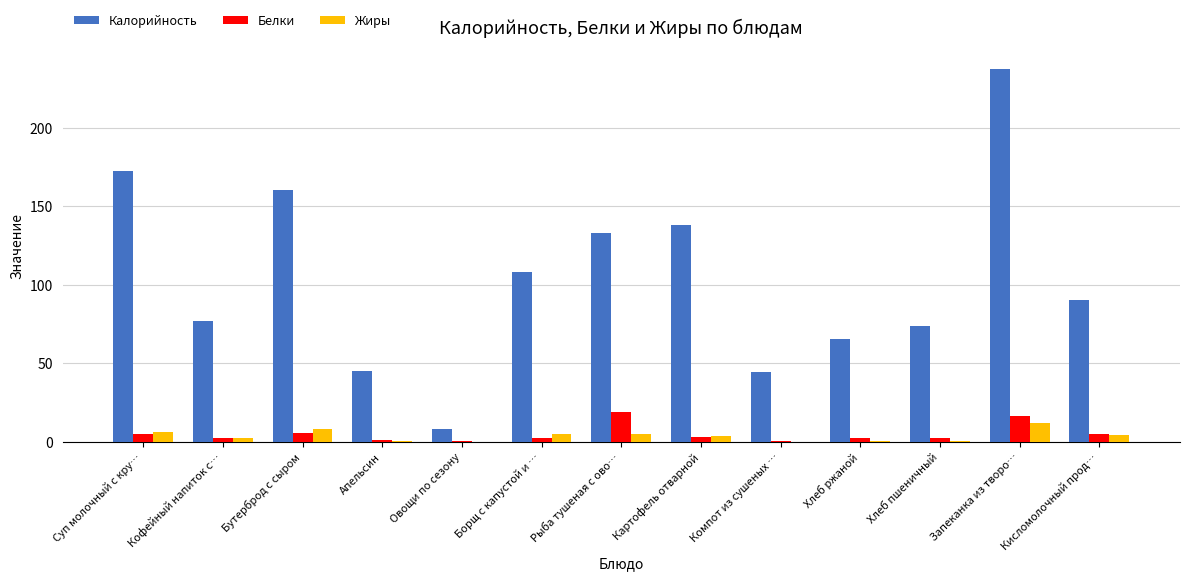

What is the sum of all Жиры values?

47.9